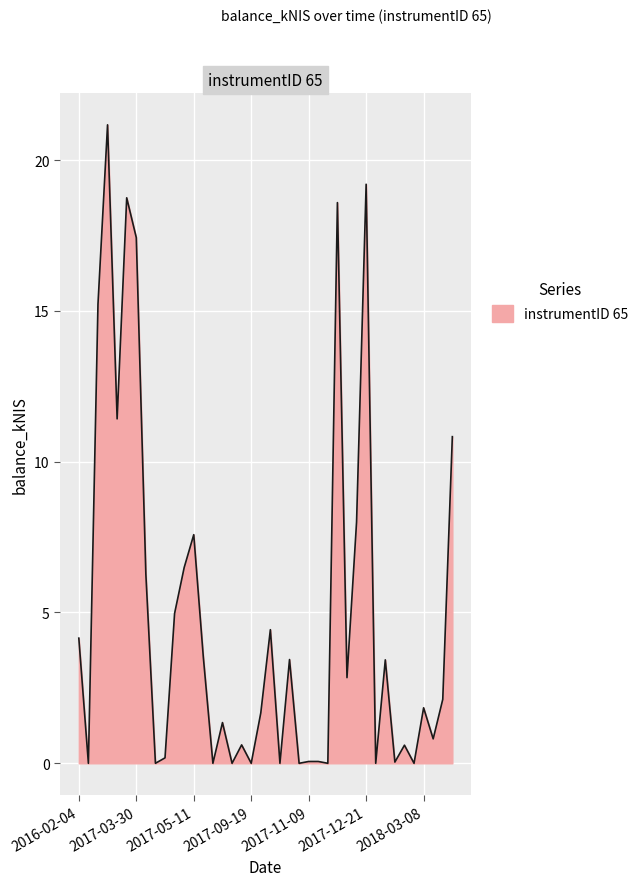

What is the greatest value displayed?

21.2